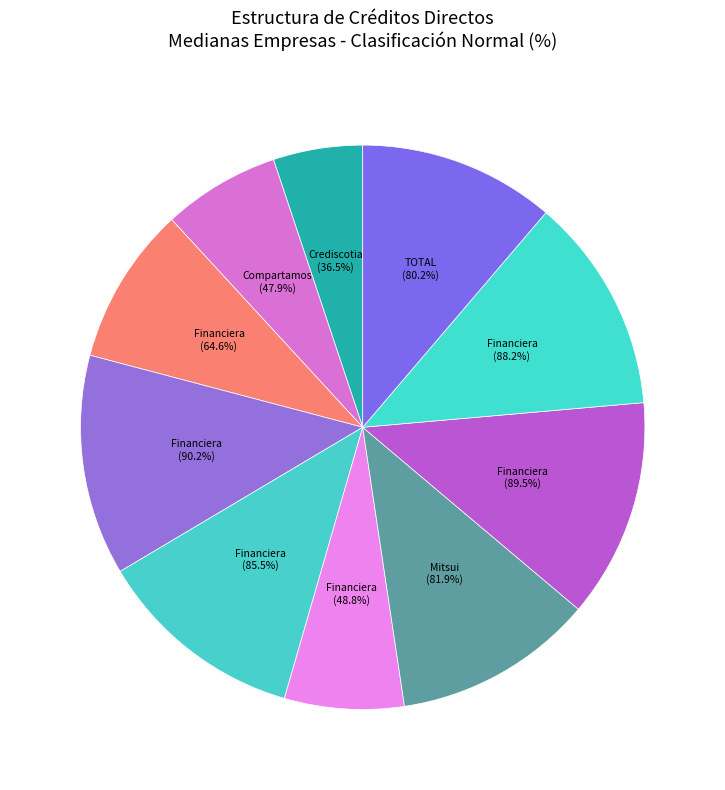

What is the largest slice in the pie chart?

Financiera Efectiva